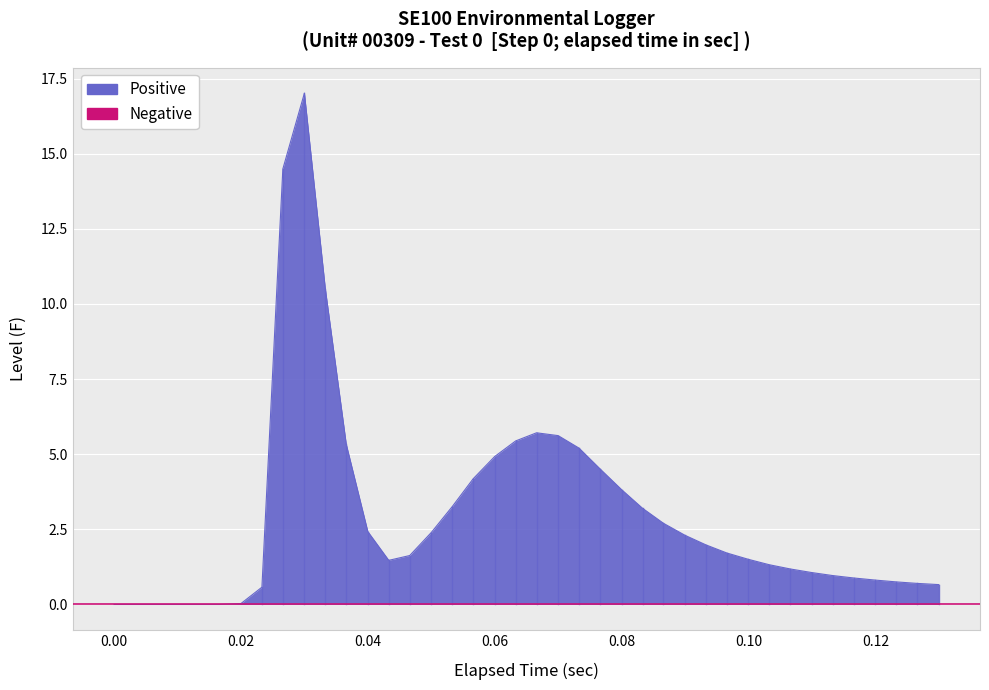

True or false: the data shows -7.6 at 0.00.

False